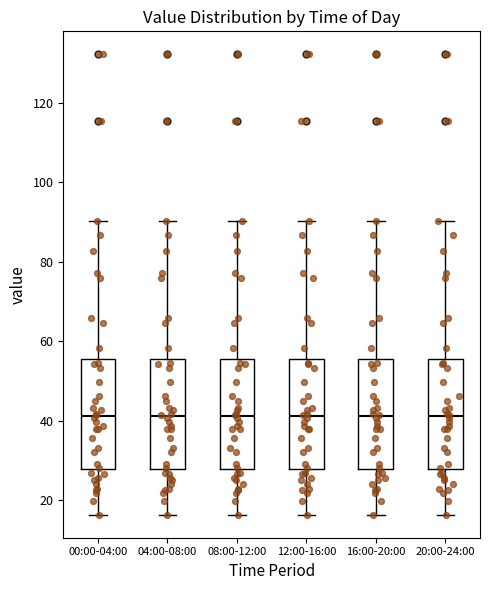

Where does the upper whisker of the box for 08:00-12:00 end on the y-axis? The values are not printed on the chart, so give them approximately, as read against the axis.

90